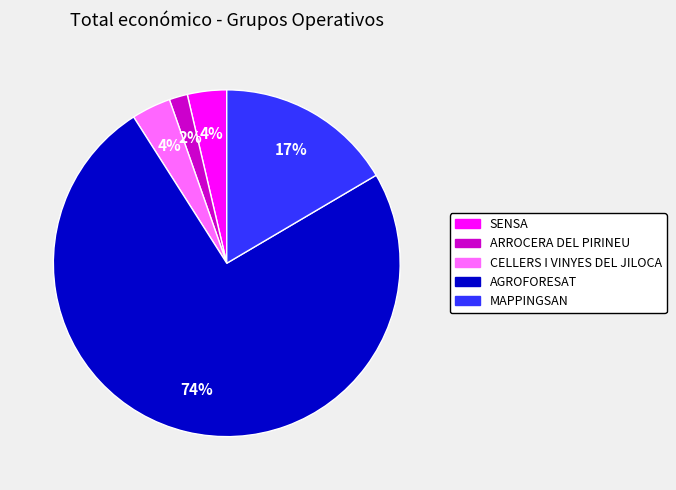

How many segments does this pie chart have?

5